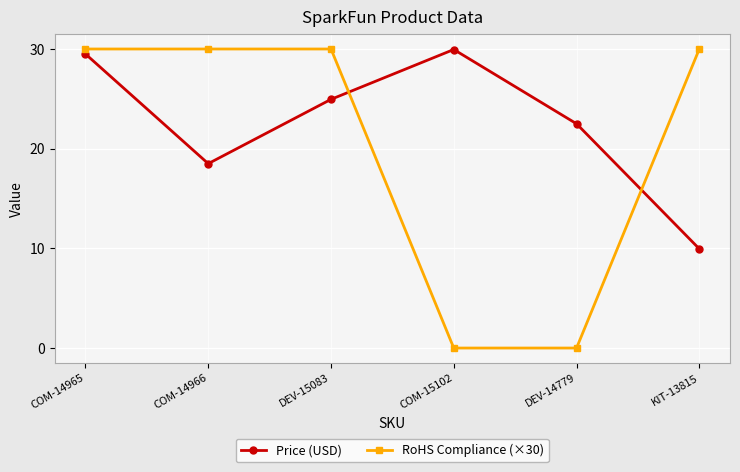

What is the label of the 4th point from the right?

DEV-15083